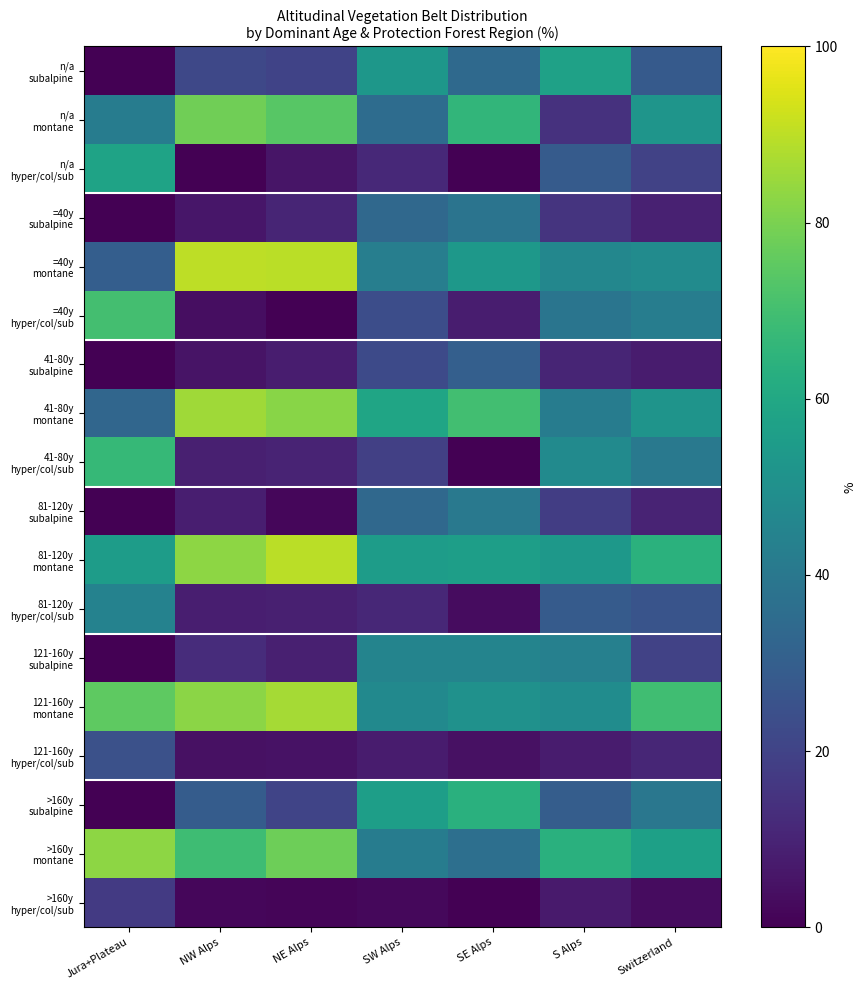

Which series has the largest total across all categories?

121-160y montane